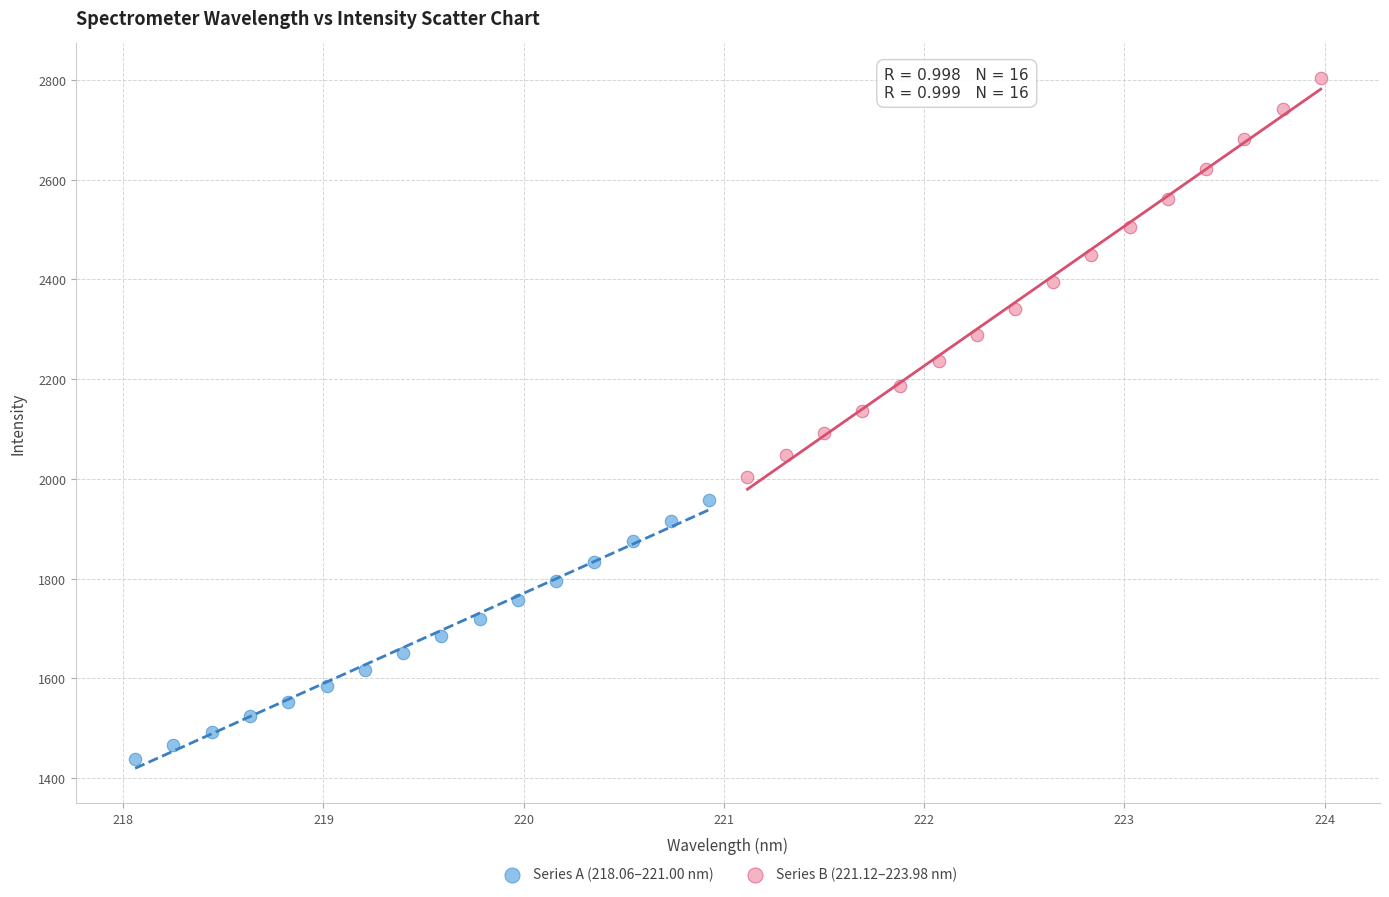

Which series contains the highest Y value?

Series B (221.12–223.98 nm)